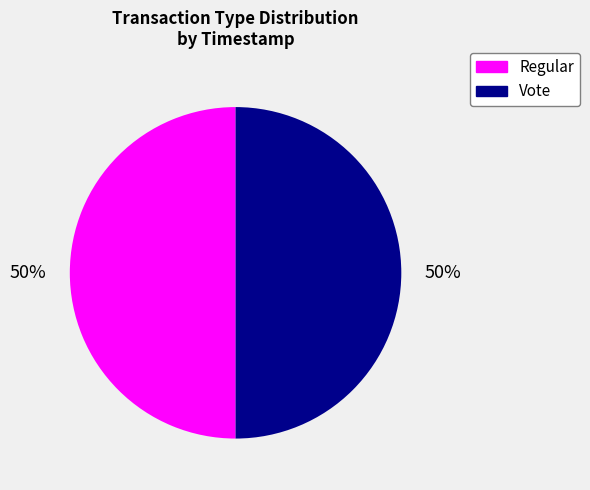

Is the sum of Regular and Vote greater than half?

Yes